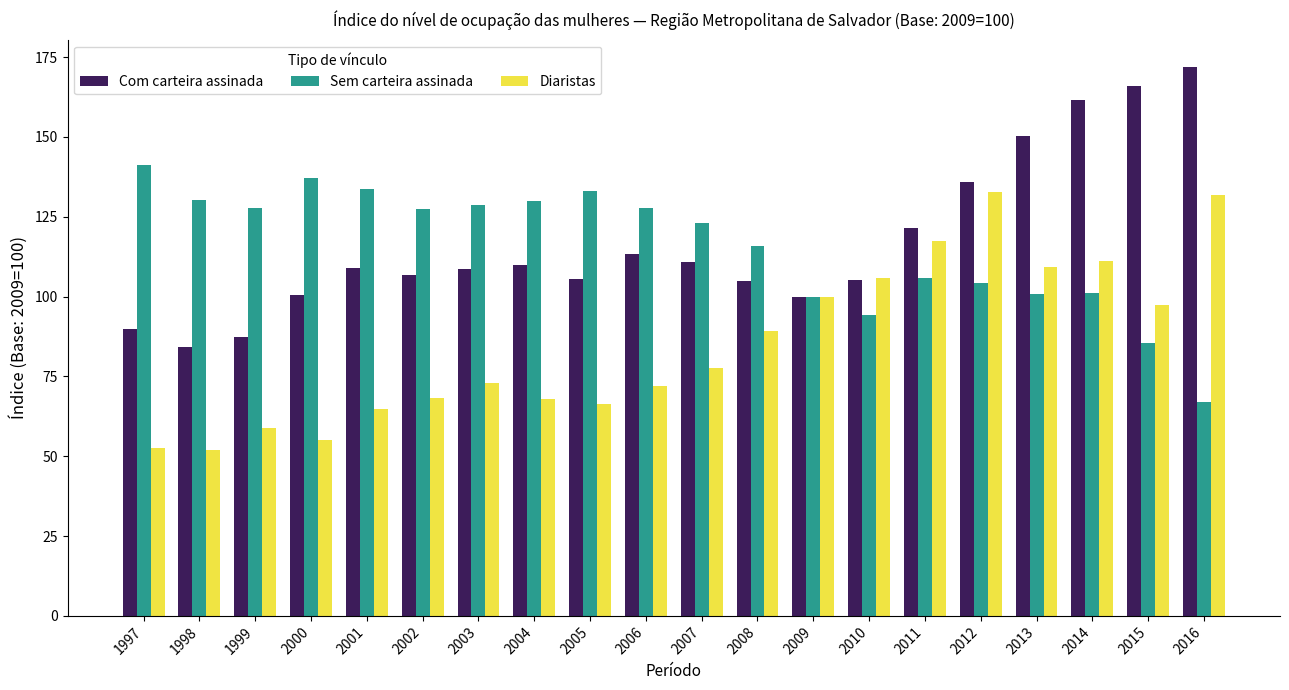

Is it true that Diaristas equals 14.2 at 1997?

False